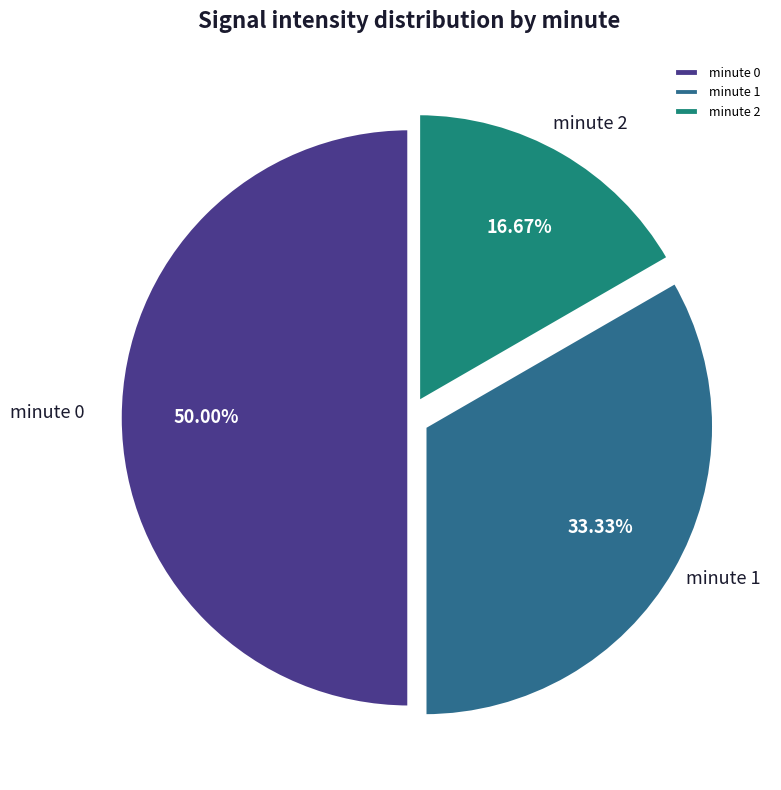

True or false: minute 2 accounts for 17% of the total.

True